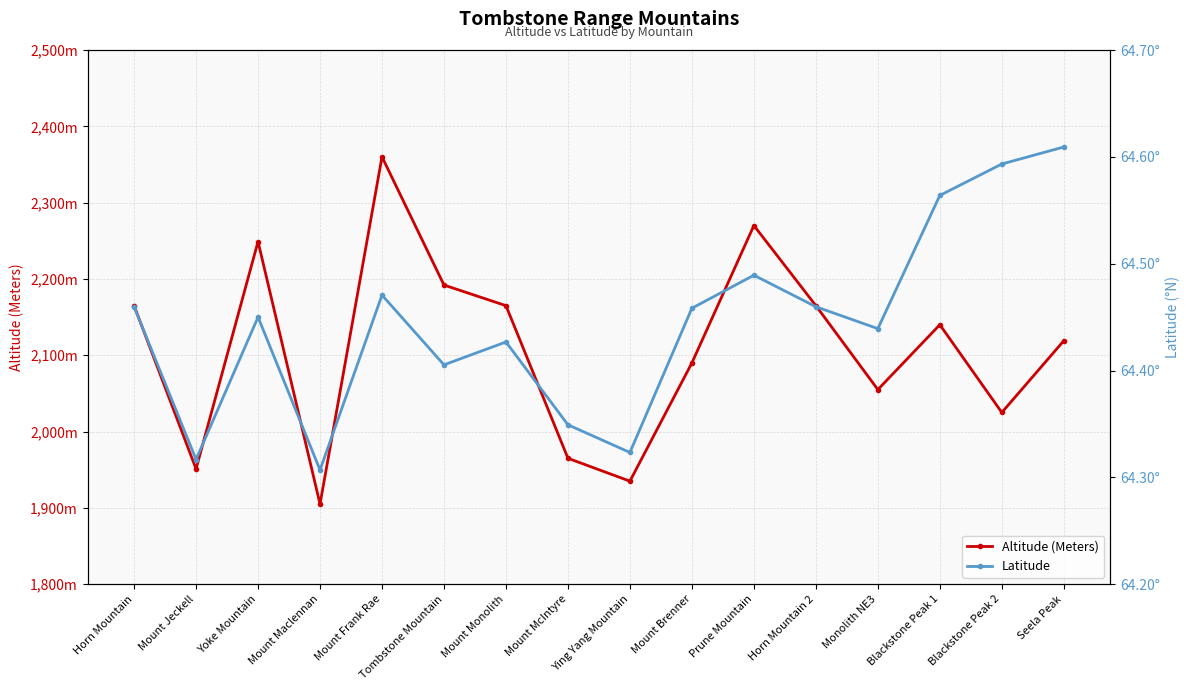

True or false: Altitude (Meters) and Latitude intersect in this chart.

False